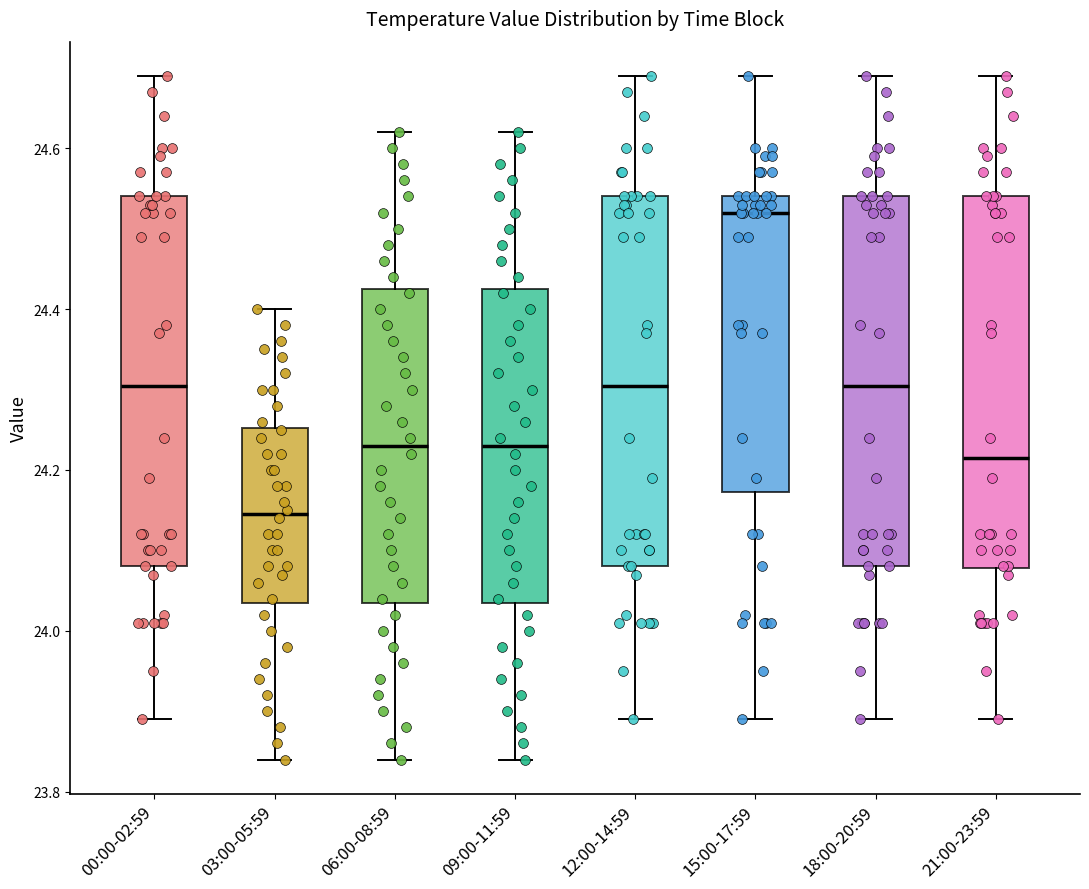

Which box has the lowest median line?

03:00-05:59